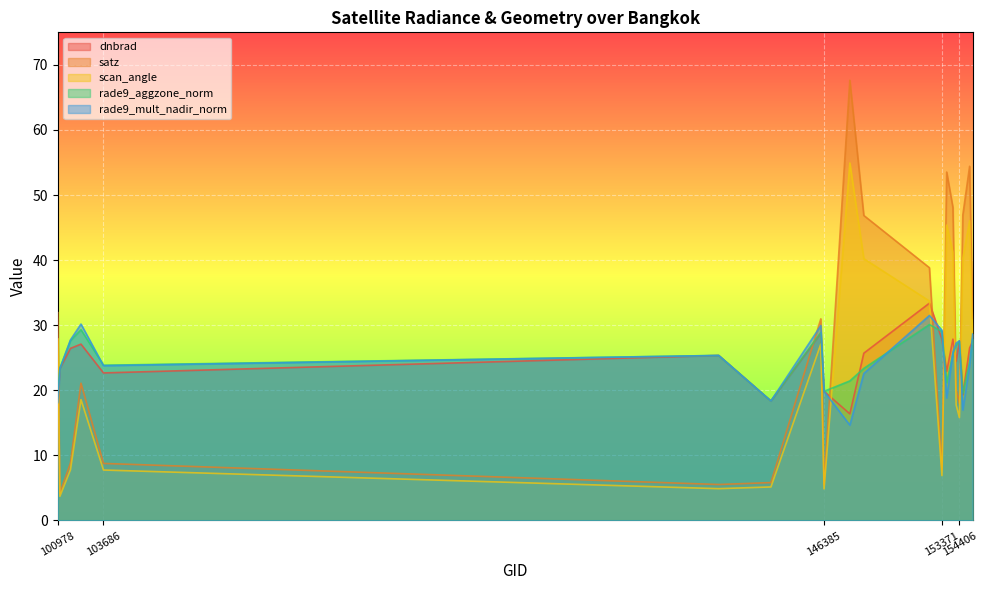

Between which two adjacent categories do rade9_mult_nadir_norm and rade9_aggzone_norm first intersect?

102352 and 103686